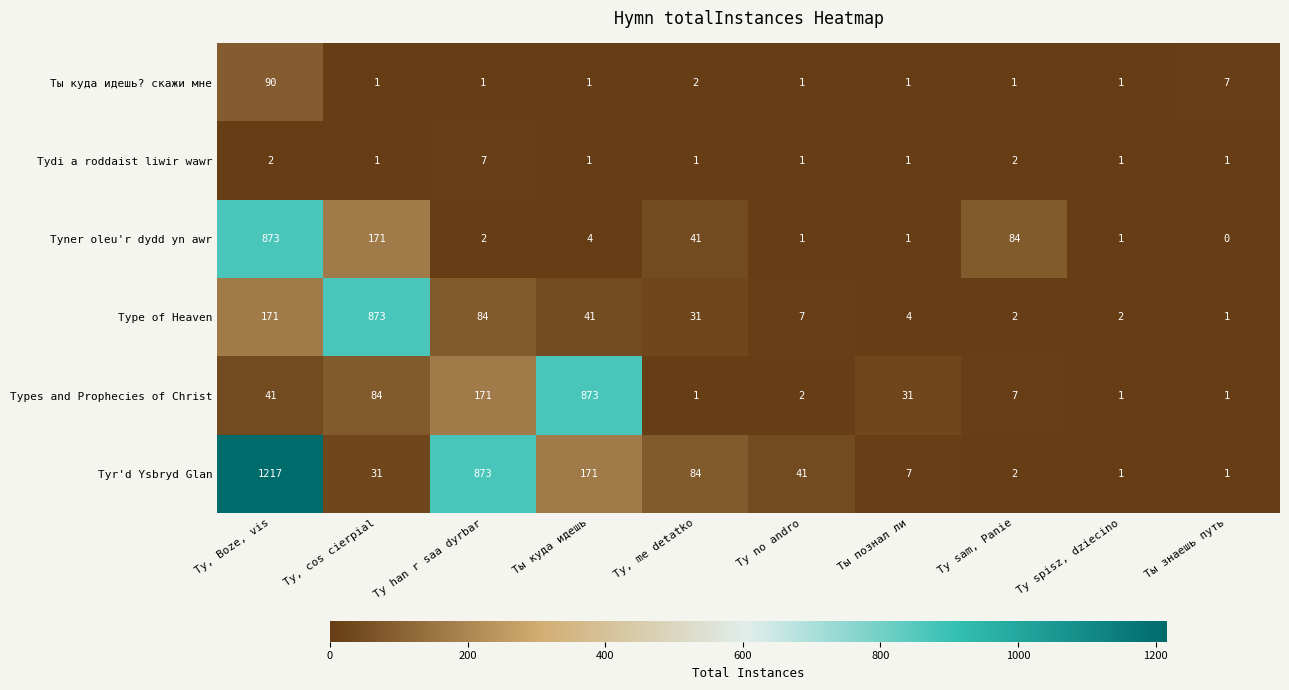

What is the approximate value of Types and Prophecies of Christ at Ty, Boze, vis?

41